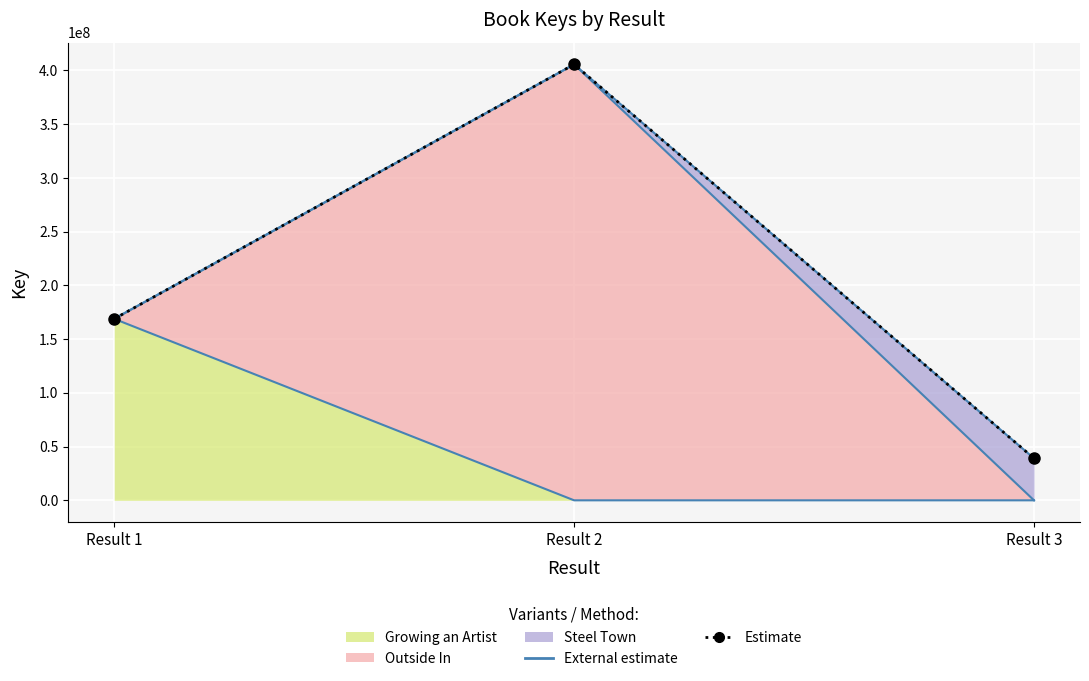

Rank the categories by value from highest to lowest.

Result 2, Result 1, Result 3